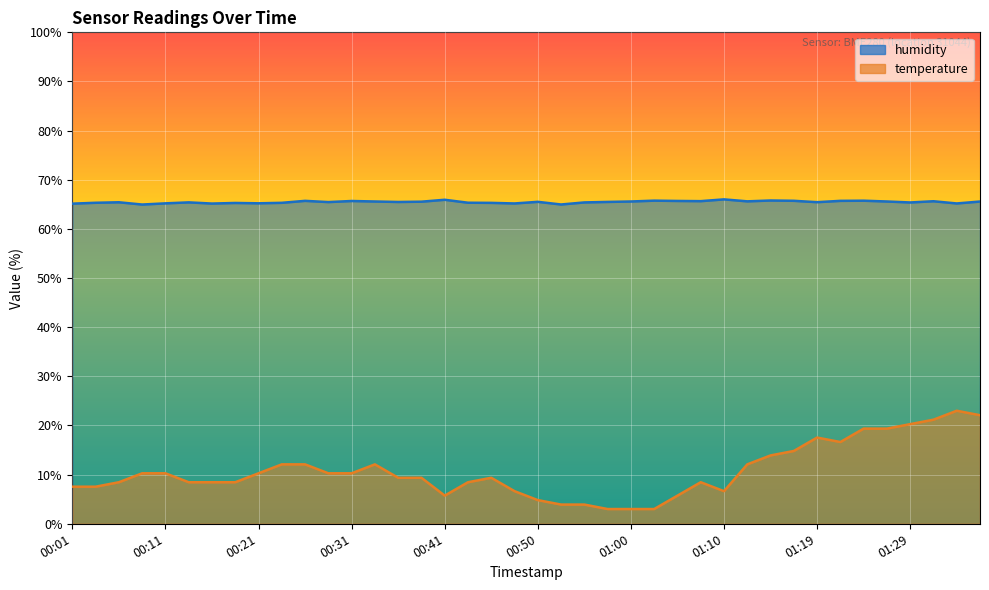

How many values in the temperature series exceed 9?

22